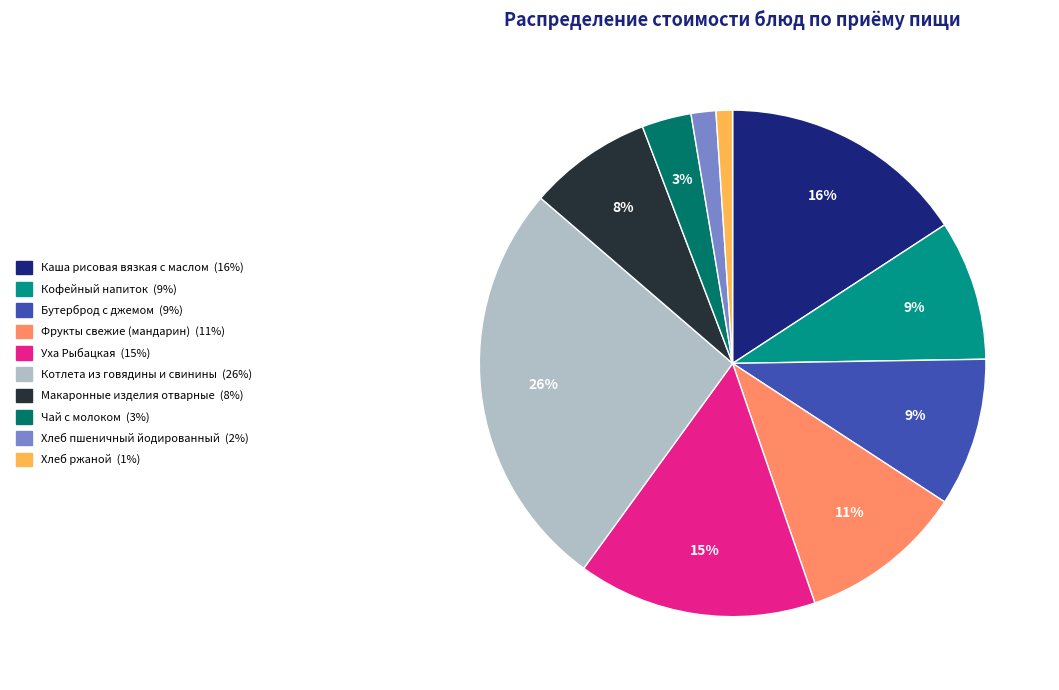

Is the sum of Макаронные изделия отварные and Уха Рыбацкая greater than half?

No